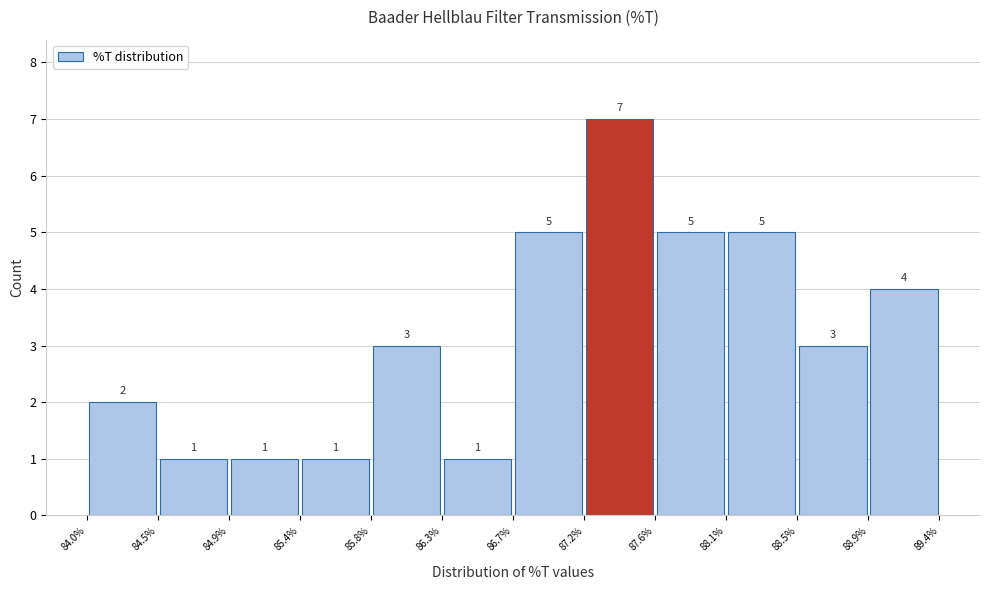

How tall is the bar that spans 88.9% to 89.4% on the x-axis?

4